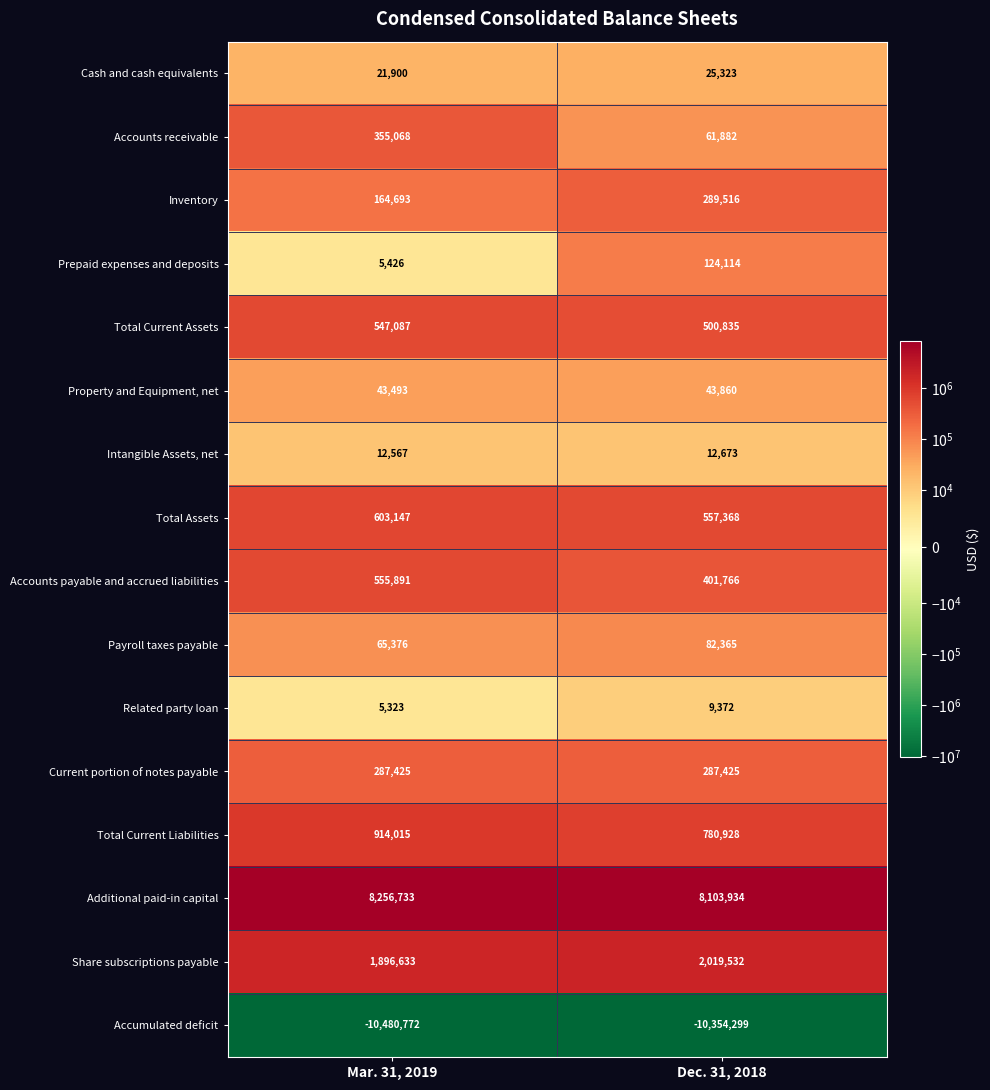

What value does the Current portion of notes payable series have at Mar. 31, 2019?

287425